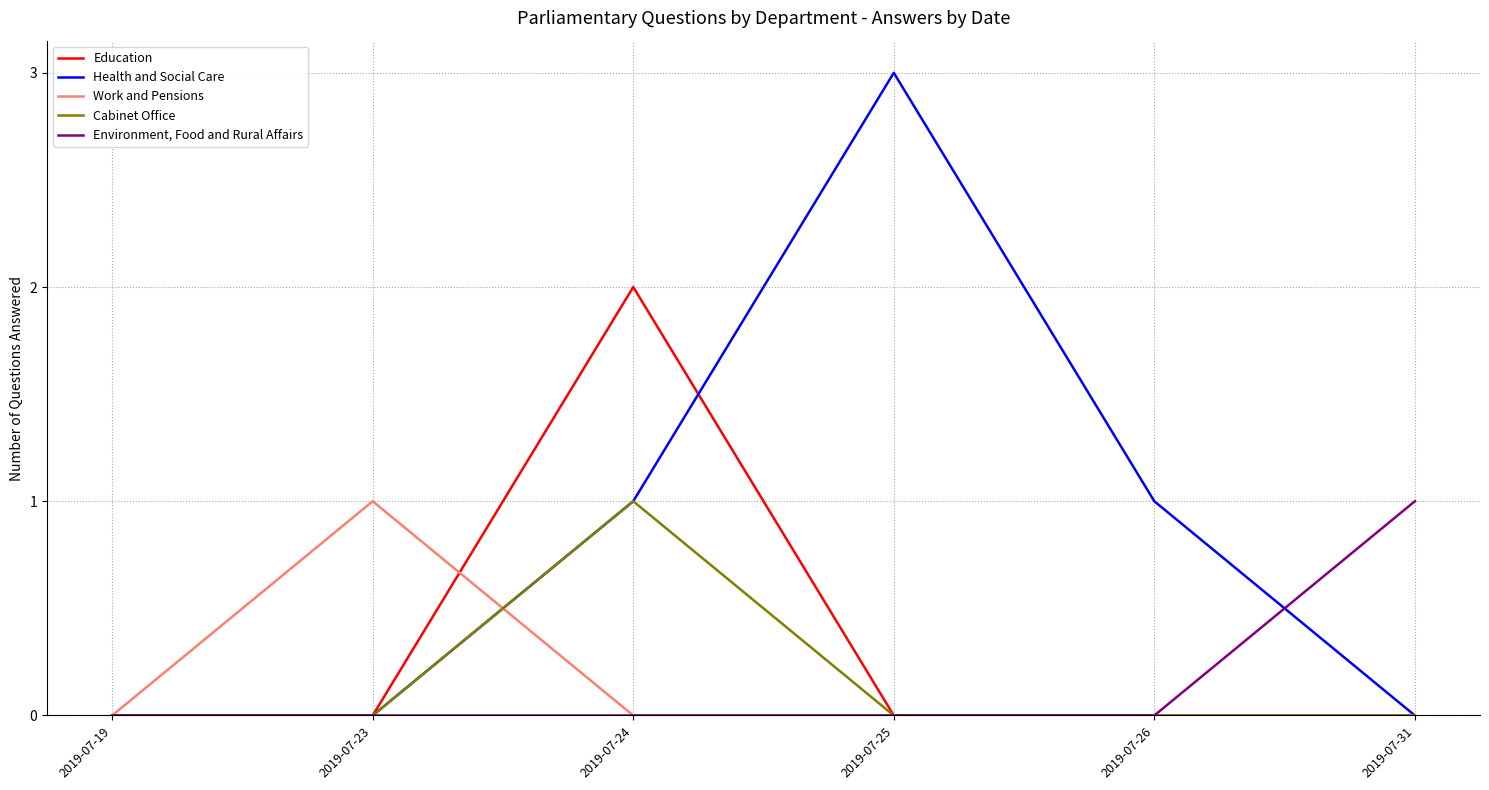

The Cabinet Office series shows 0 at 2019-07-25. True or false?

True